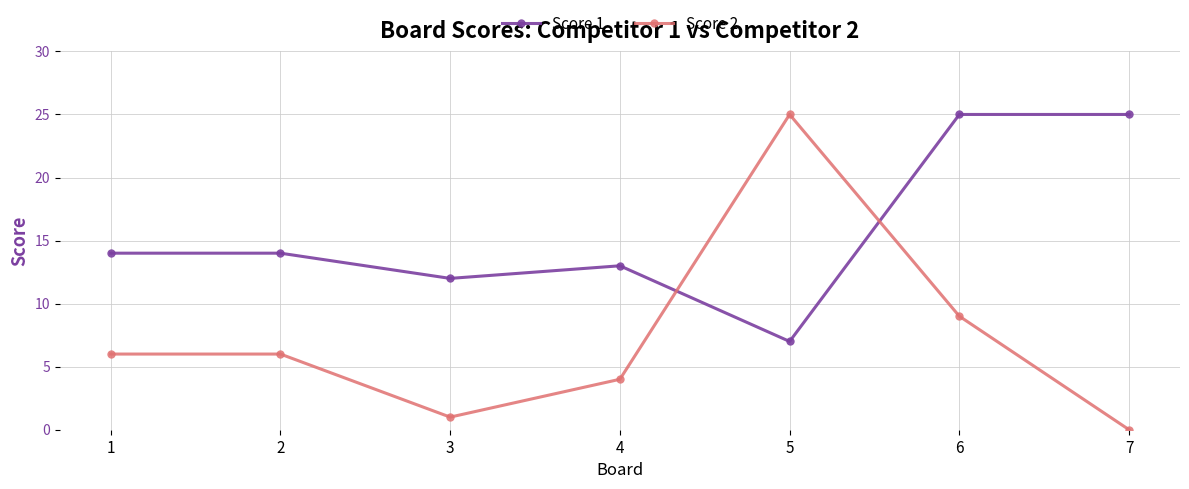

Rank the series by their average value, from highest to lowest.

Score 1, Score 2